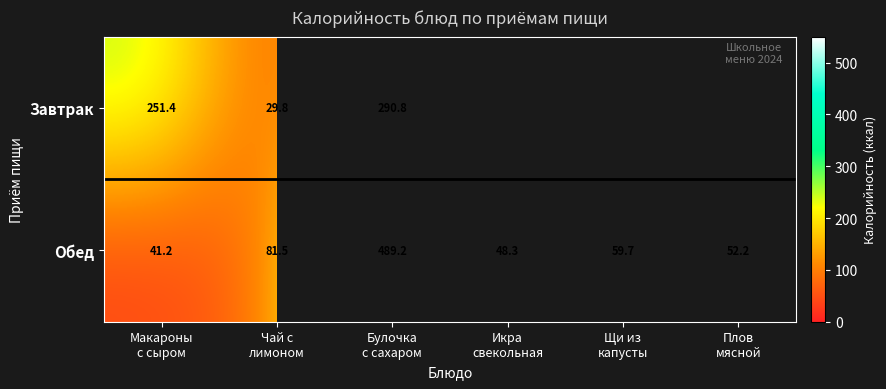

How many values in the Обед series exceed 59?

3